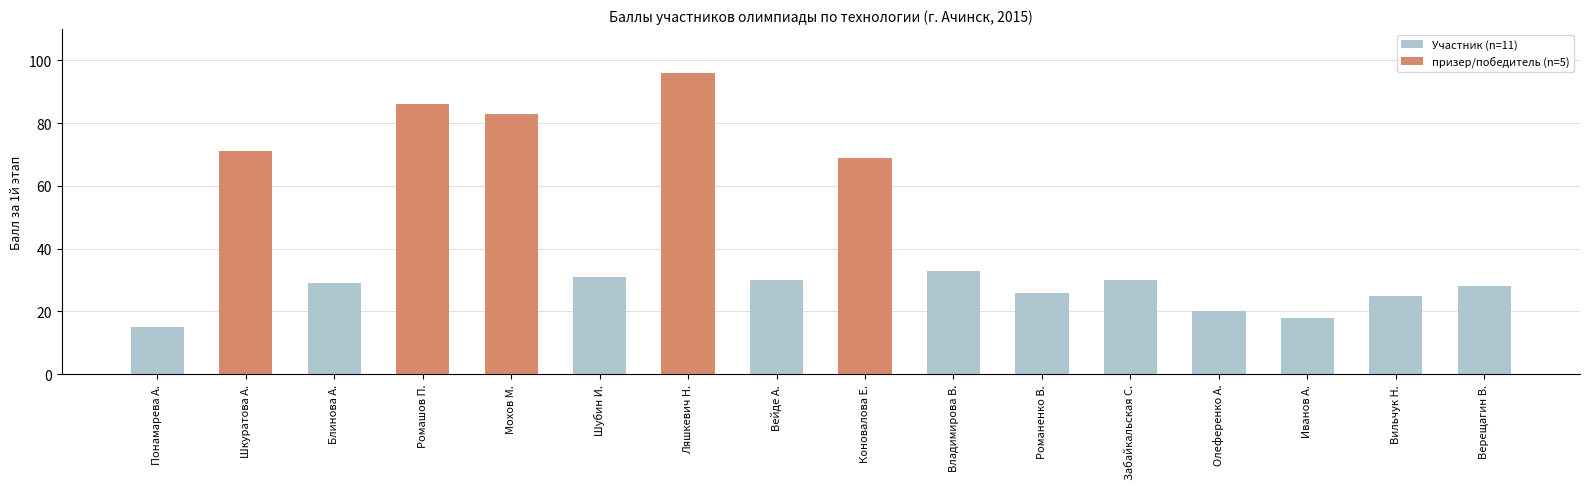

What is the total value across all series at Вильчук Н.?

25